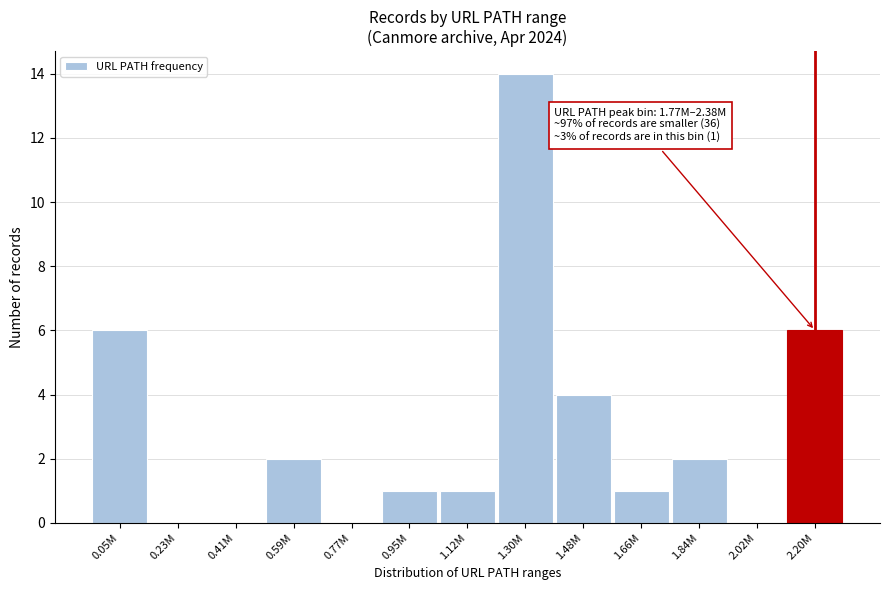

Reading left to right, list all the values displayed in this chart.

0.05M=6	0.23M=0	0.41M=0	0.59M=2	0.77M=0	0.95M=1	1.12M=1	1.30M=14	1.48M=4	1.66M=1	1.84M=2	2.02M=0	2.20M=6